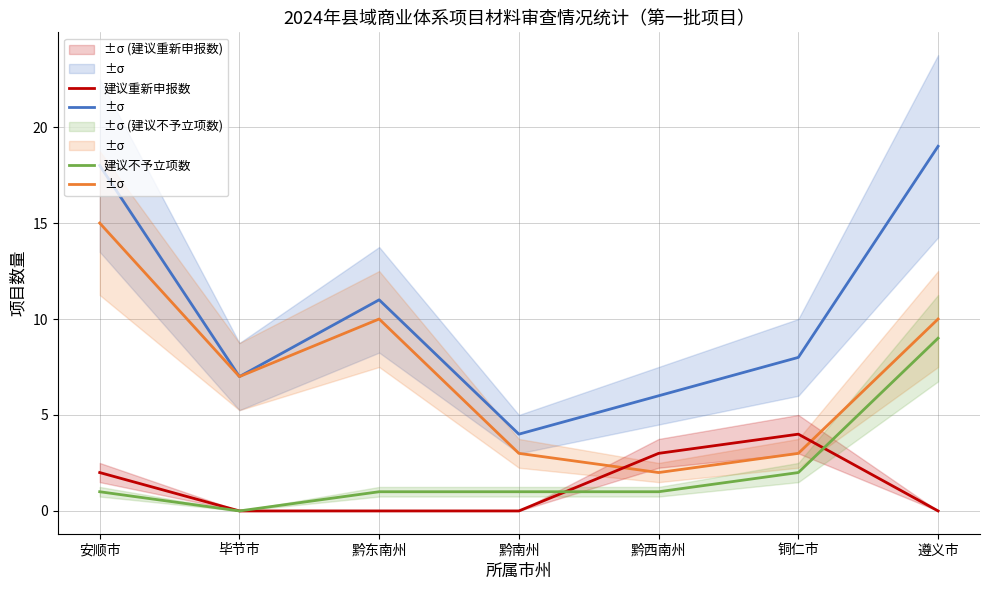

True or false: 申报项目数 and 建议实地核查数 intersect in this chart.

False